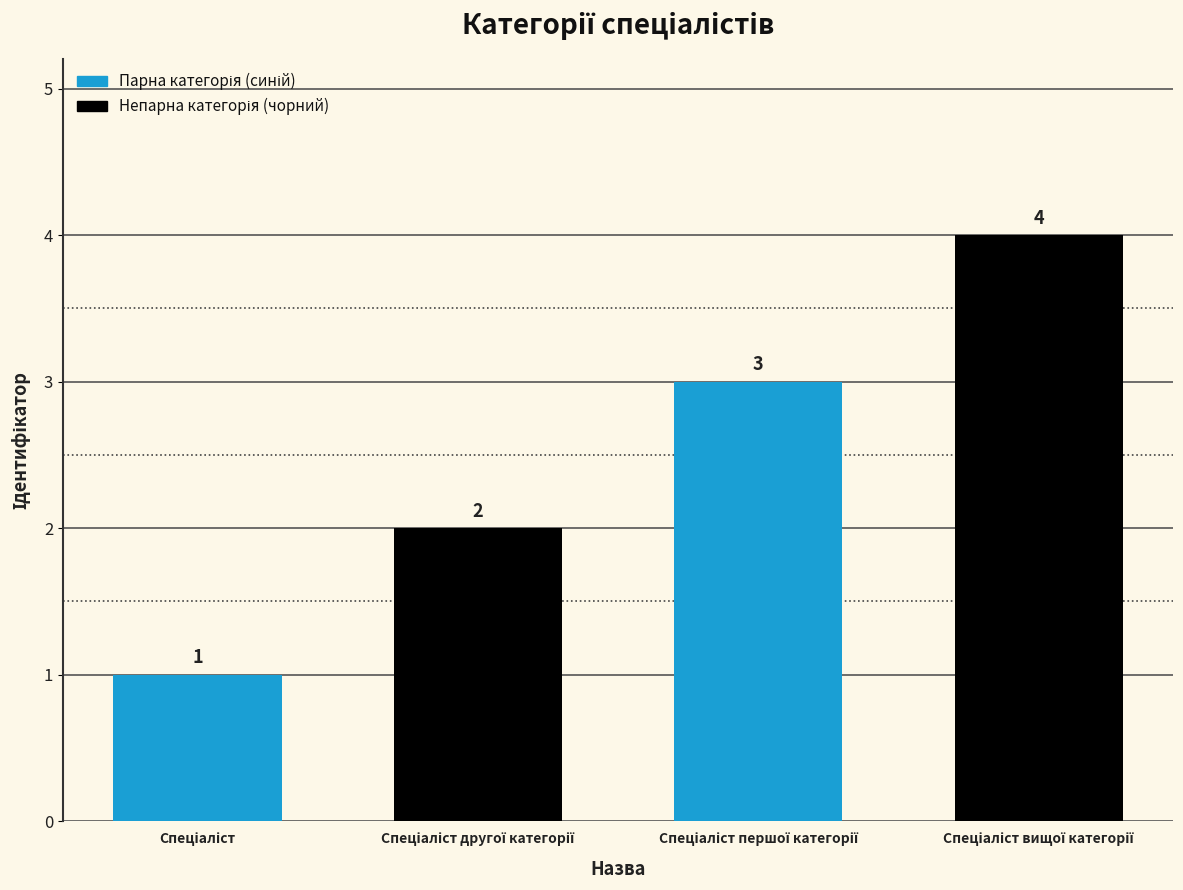

How many categories are shown in the chart?

4